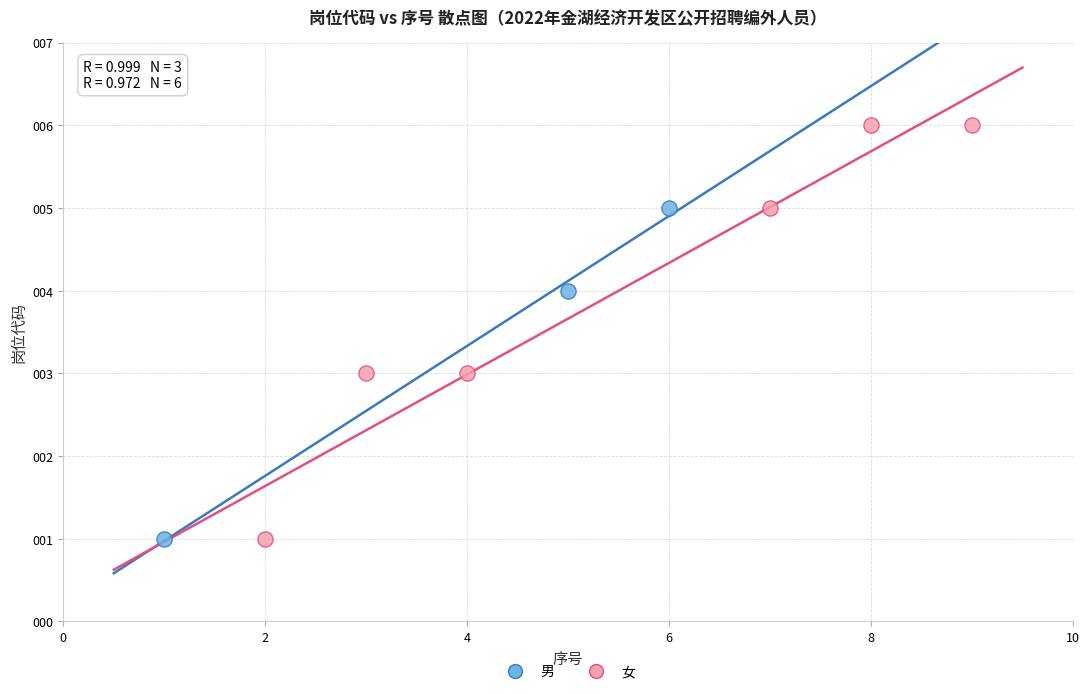

Which series has the largest Y range (max minus min)?

女